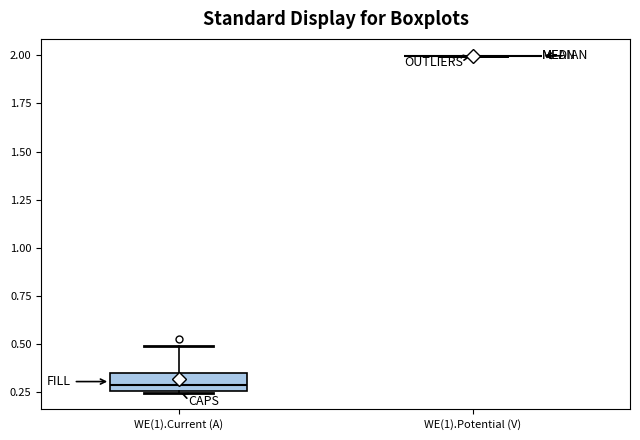

Reading left to right, read every box against the y-axis: the position of its median line, the range the box covers, and the ends of its whiskers. The values are not printed on the chart, so give them approximately, as read against the axis.

WE(1).Current (A): median 0.30, box 0.25 to 0.35, whiskers 0.25 to 0.50
WE(1).Potential (V): box collapsed to a line at 2.00, whiskers 2.00 to 2.00